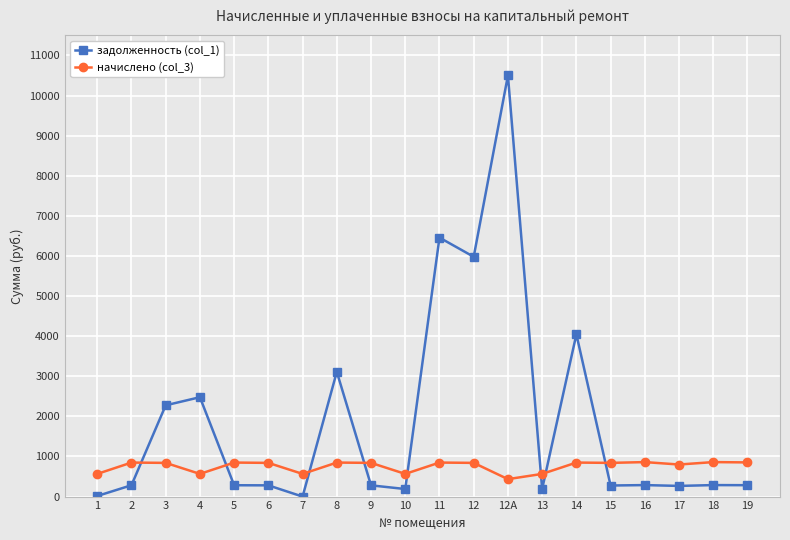

Which series has the largest total across all categories?

задолженность (col_1)